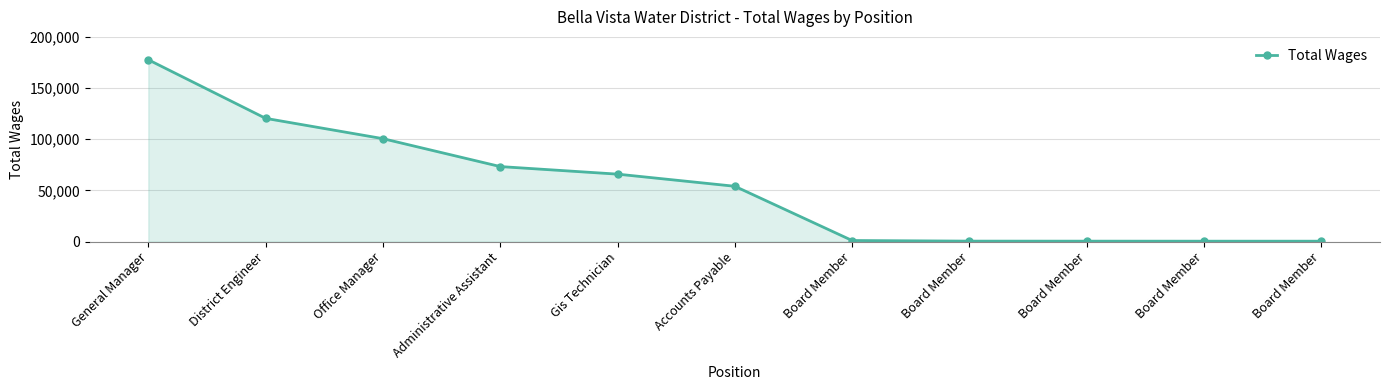

What is the smallest value displayed?

450